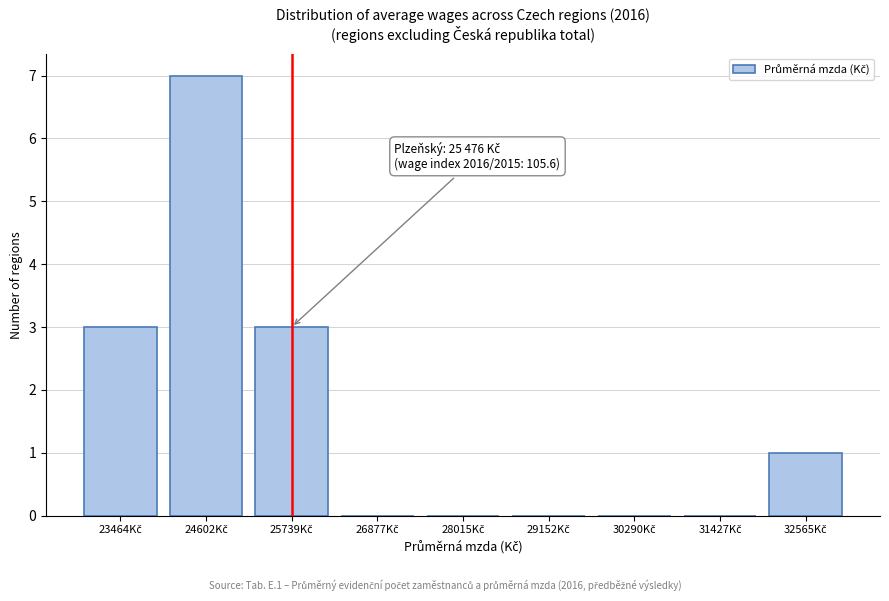

What is the sum of all values?

14